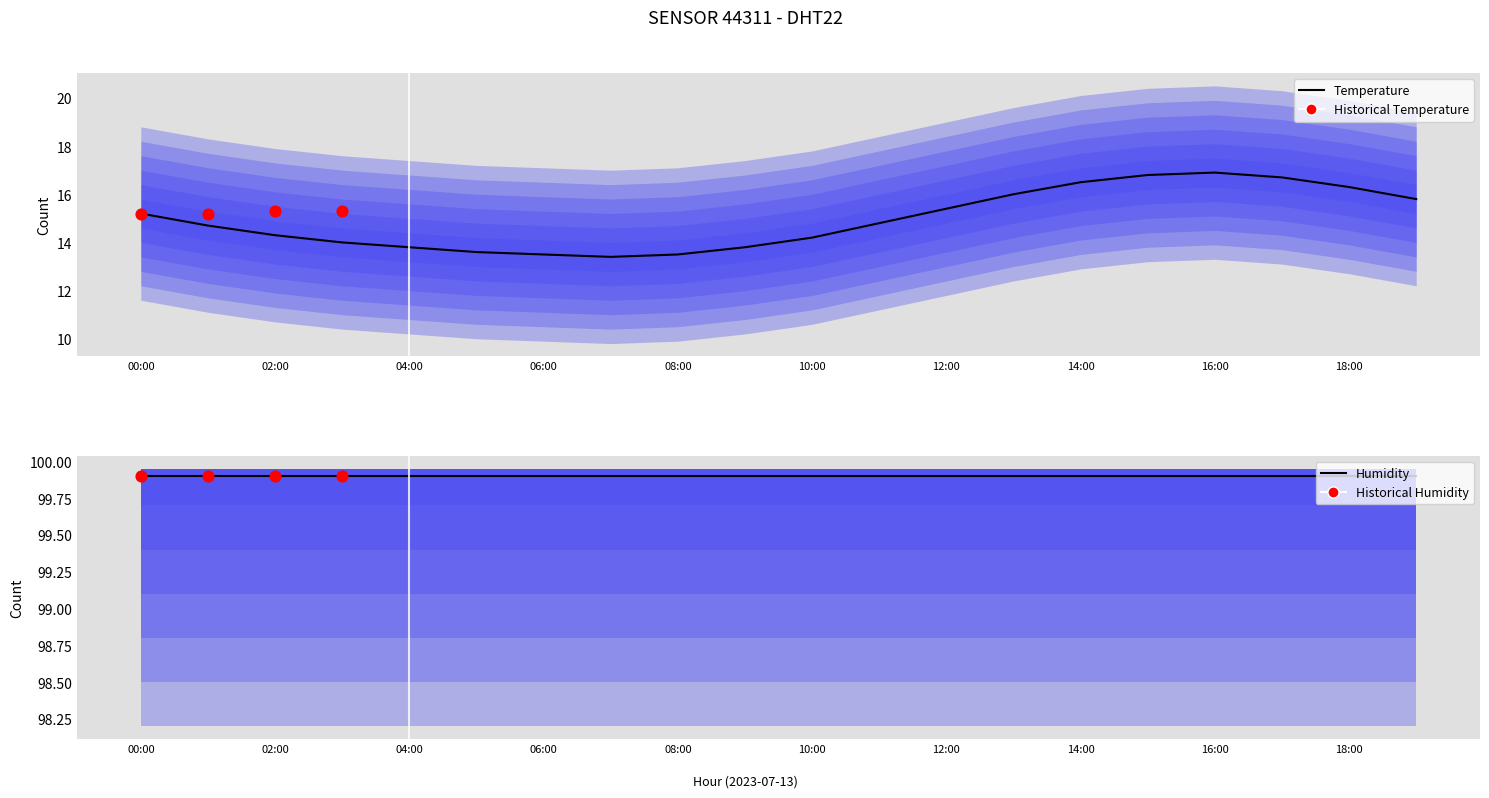

What is the change in value from 16:00 to 18:00?

-0.6